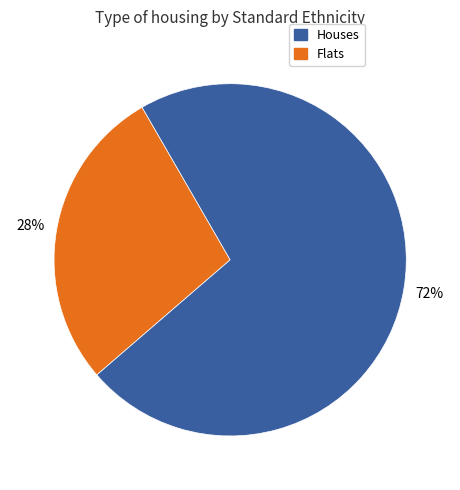

To the nearest percent, what is the difference between the largest and smallest slice percentages?

44%